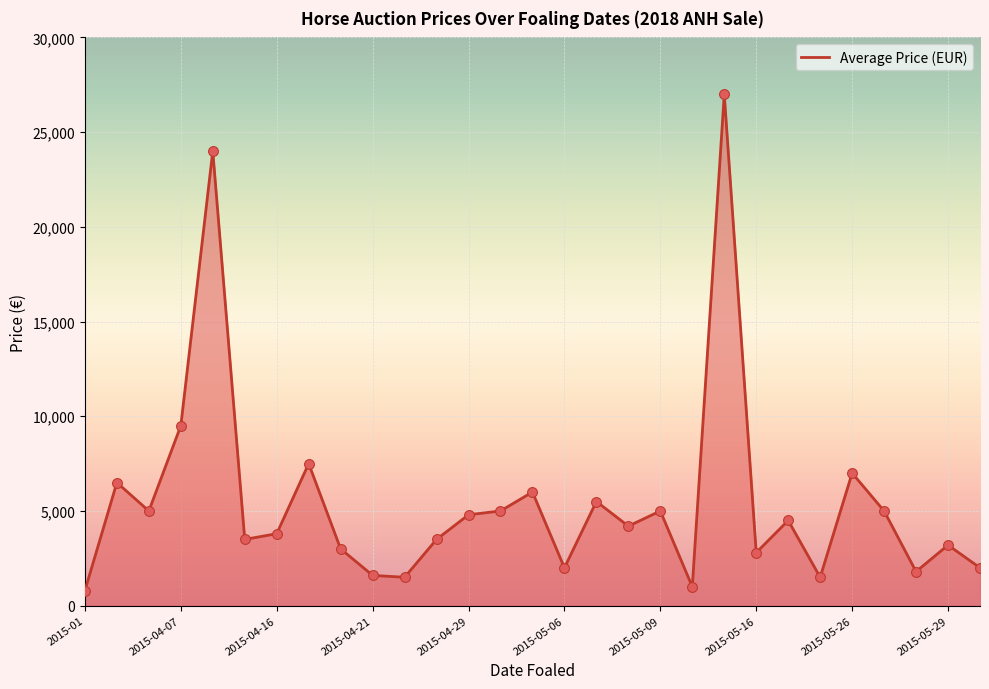

What is the difference between the maximum and minimum values?

26200